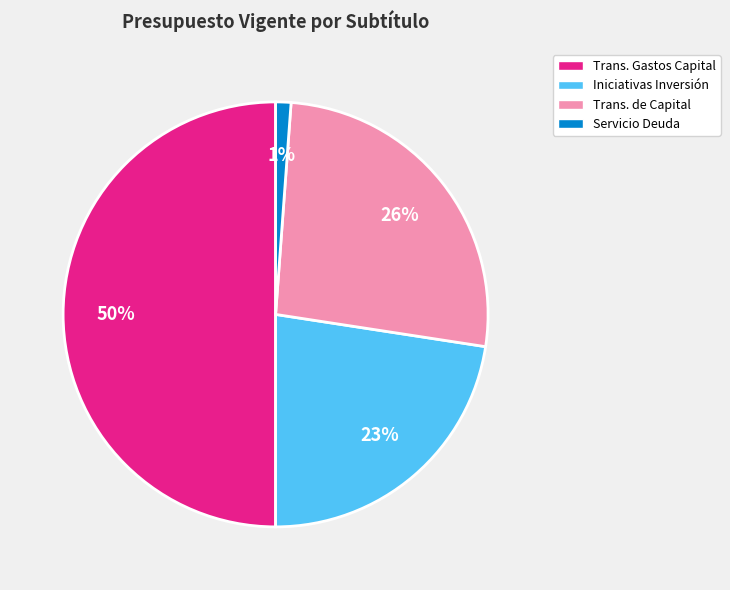

Does Trans. de Capital represent more than half of the total?

No